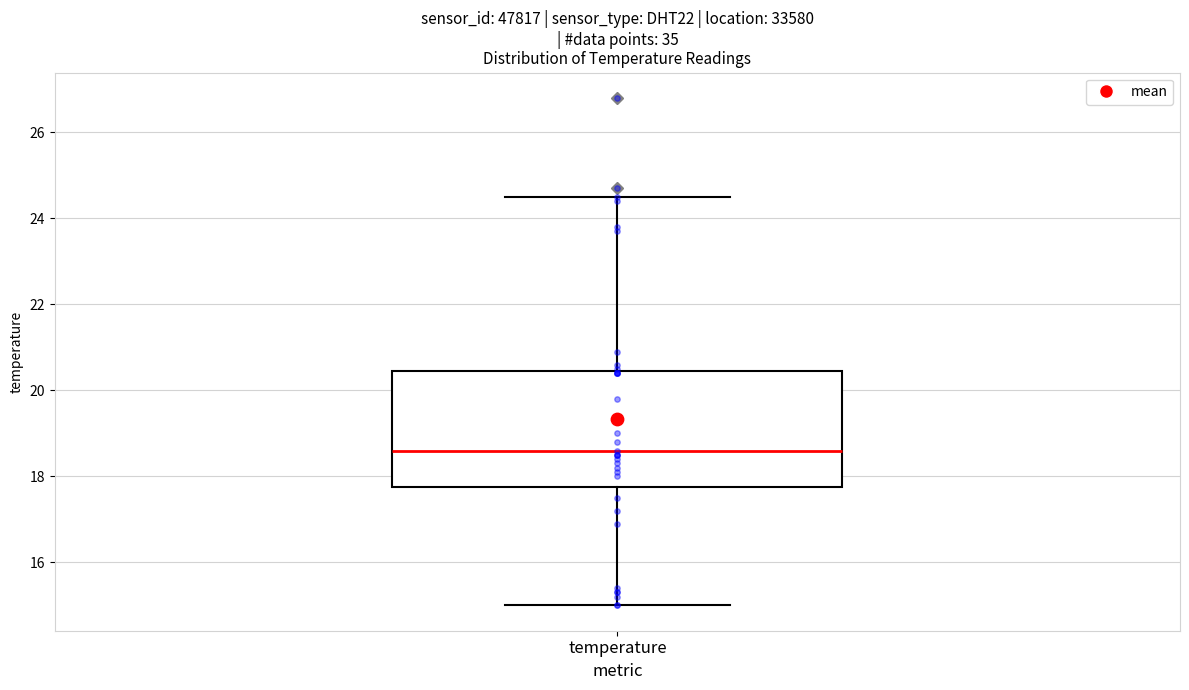

Transcribe this box plot: give where the median line is, the range the box spans, and where the two whiskers end, as read against the y-axis. The values are not printed on the chart, so give them approximately, as read against the axis.

median 18.6, box 17.8 to 20.4, whiskers 15.0 to 24.6